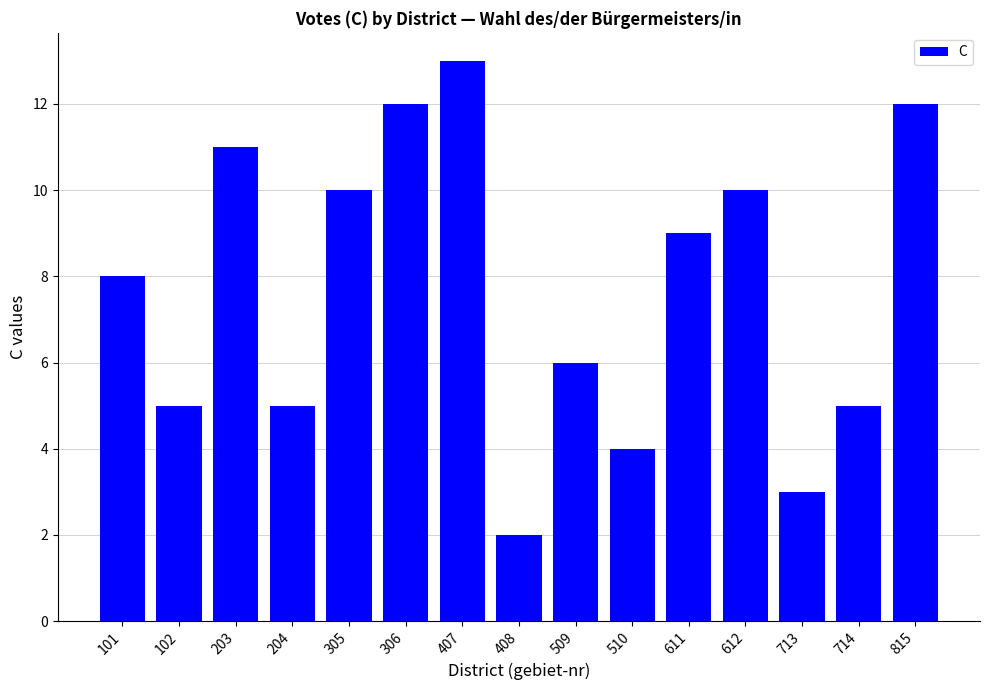

Read the value at 204.

5